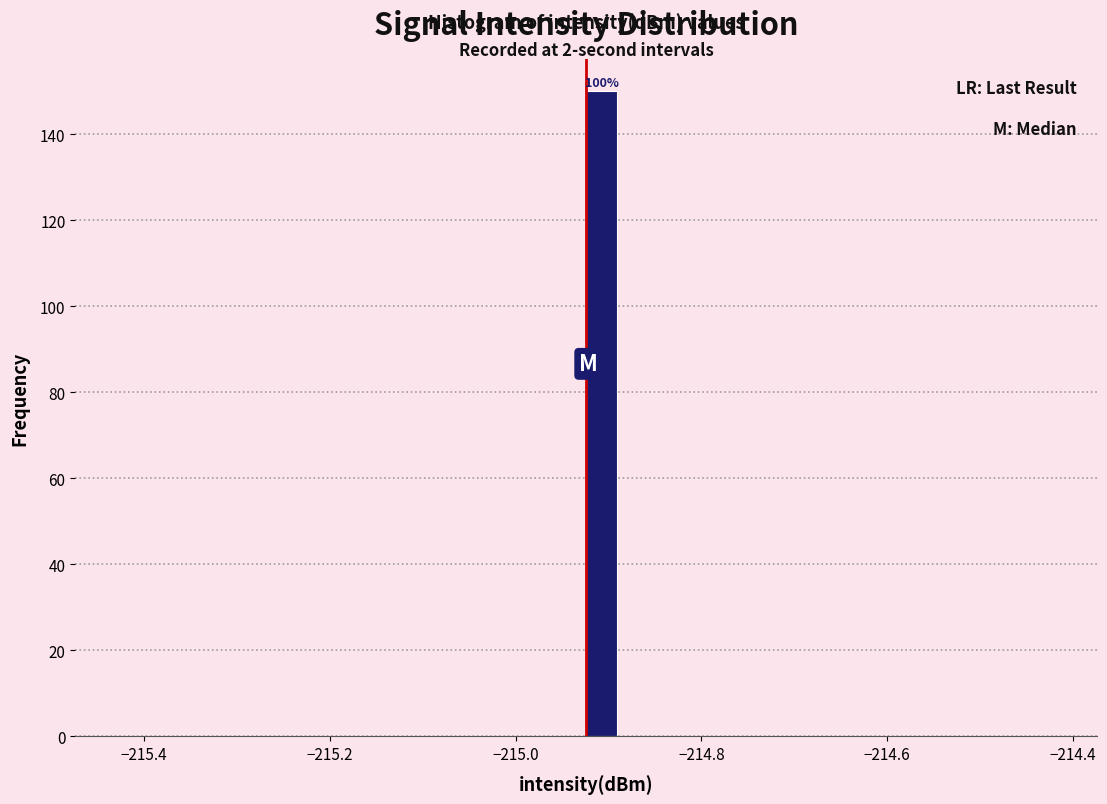

Read against the x-axis, roughly where is the centre of the tallest bar?

-214.90